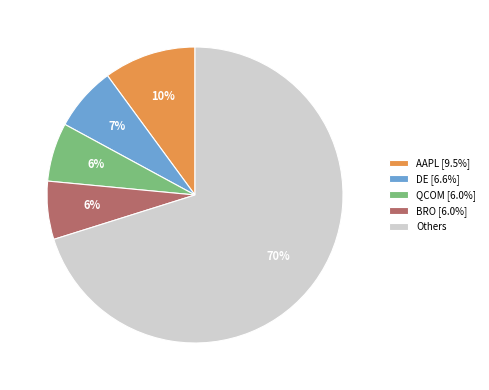

Between Others and BRO [6.0%], which is larger?

Others